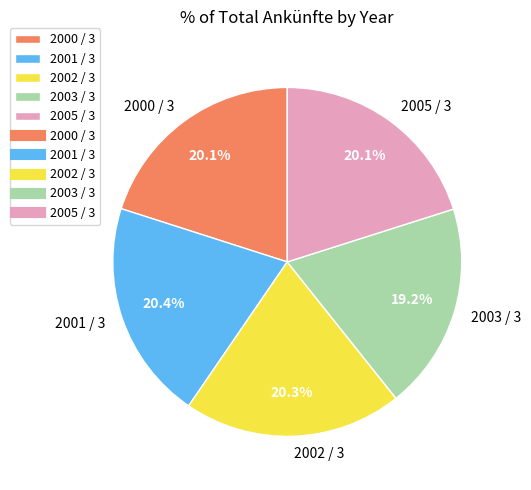

Is the sum of 2000 / 3 and 2002 / 3 greater than half?

No